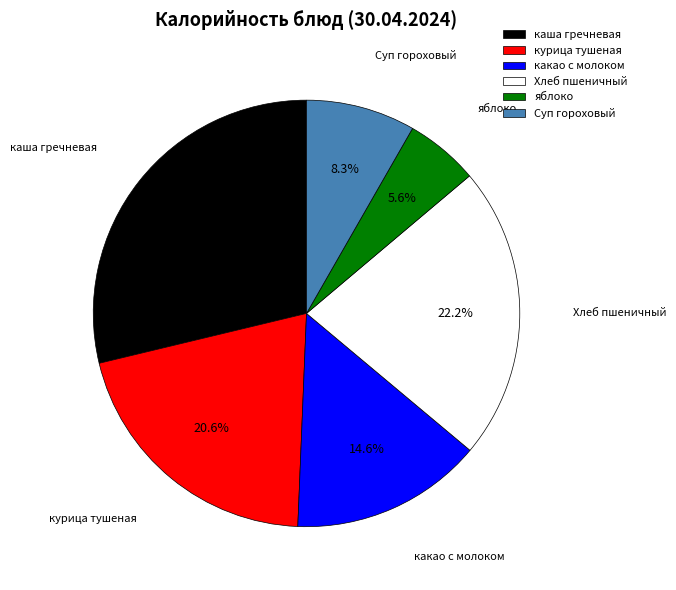

How much of the chart is everything except каша гречневая?

71.2%